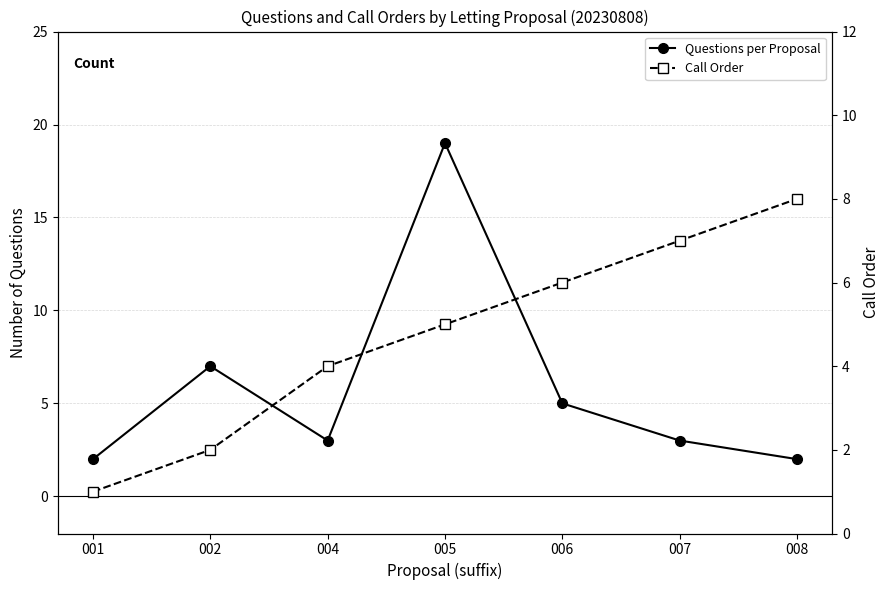

Which series has the largest total across all categories?

Questions per Proposal